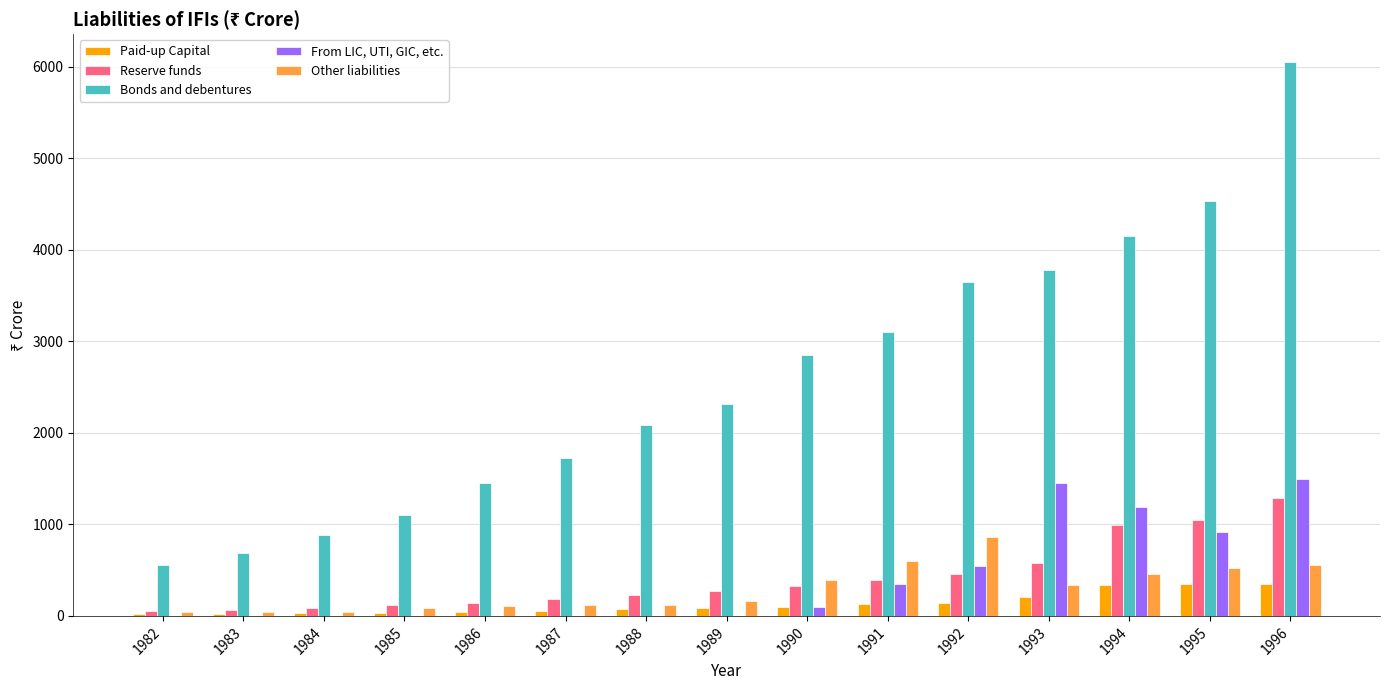

Where is Bonds and debentures nearest to the value 3303?

1991